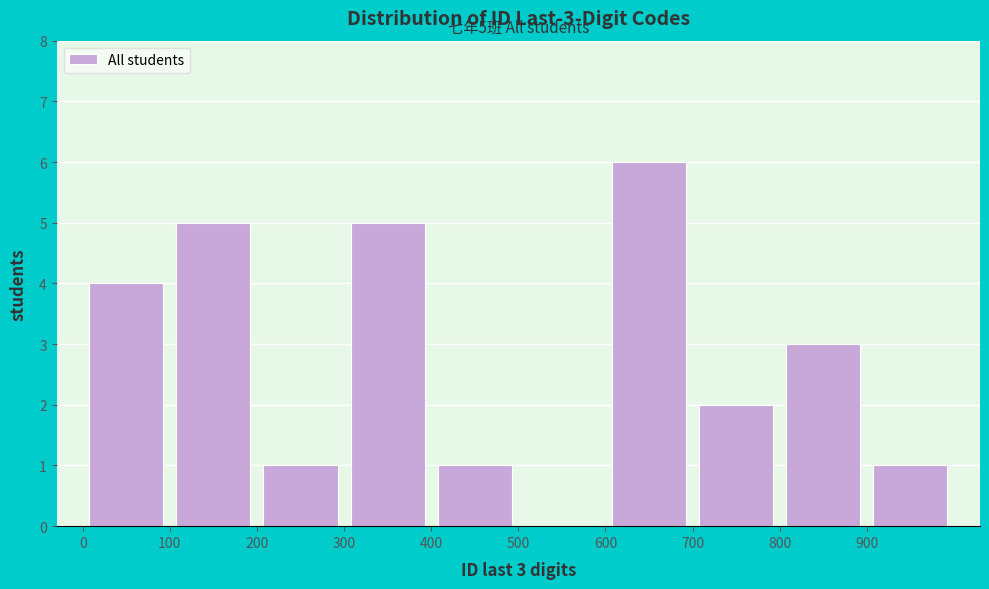

Over which range of the x-axis is the bar tallest?

600 to 700